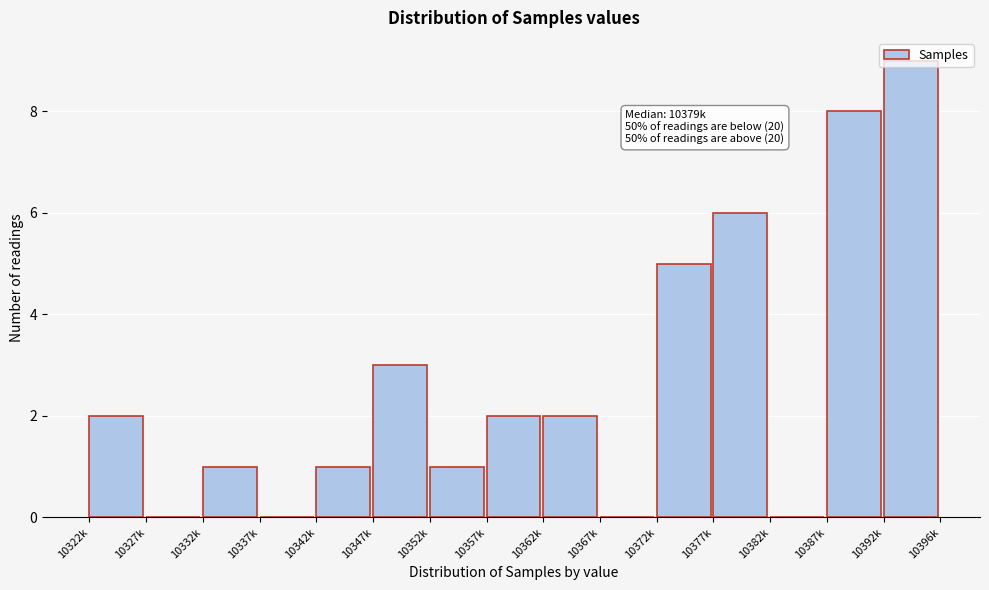

What is the ratio of the value at 10372k to the value at 10362k?

2.5